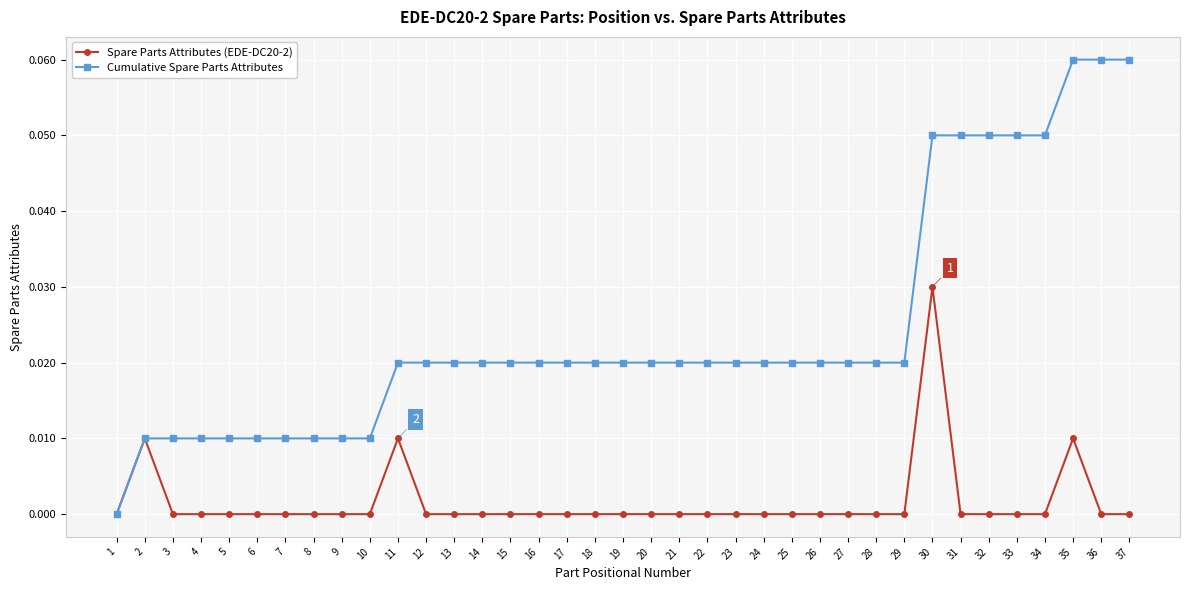

Rank the series at 26 from lowest to highest value.

Spare Parts Attributes (EDE-DC20-2), Cumulative Spare Parts Attributes